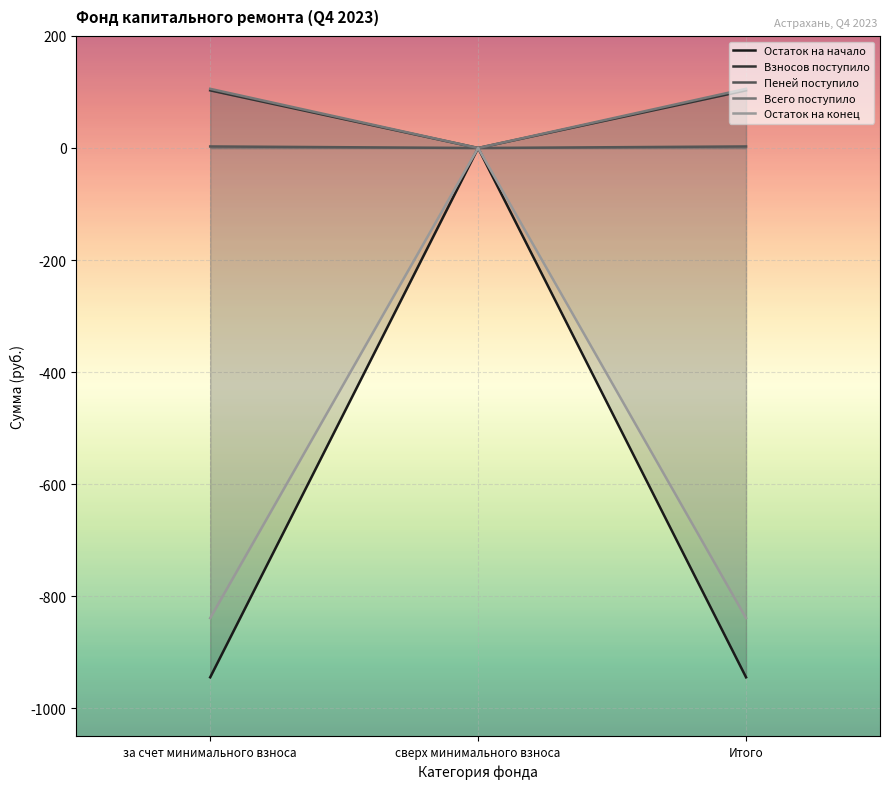

How many data points in Взносов поступило are above 102?

2